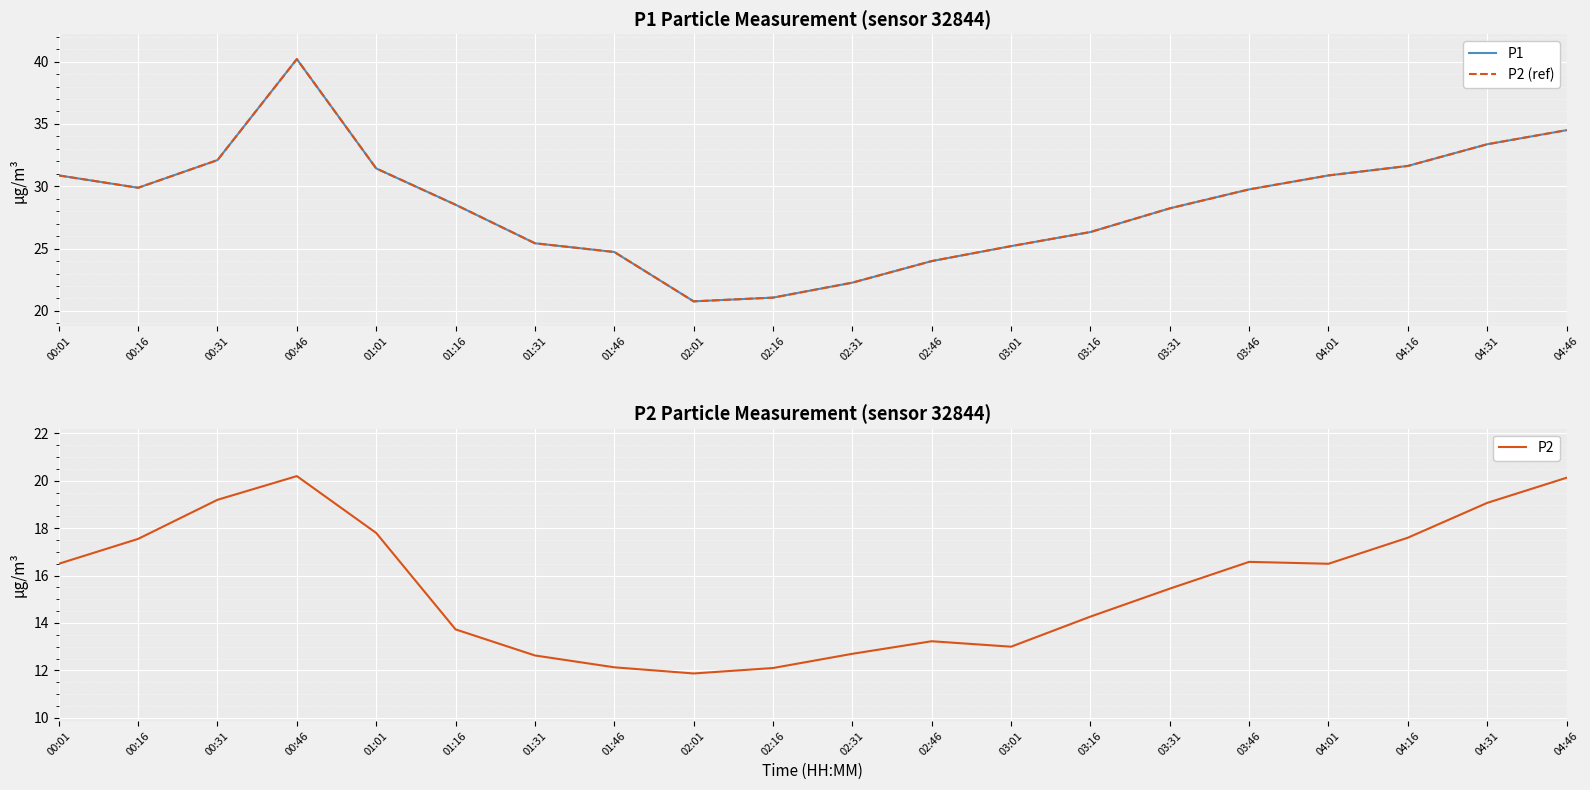

What is the sum of all P2 values?

312.2